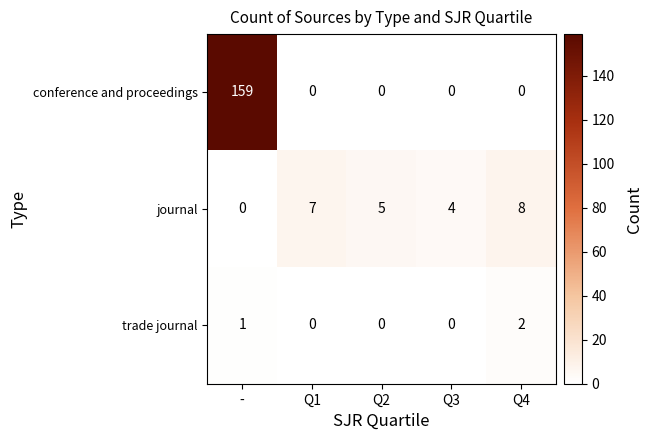

Reading left to right, what are all the values shown in this chart?

conference and proceedings: -=159	Q1=0	Q2=0	Q3=0	Q4=0
journal: -=0	Q1=7	Q2=5	Q3=4	Q4=8
trade journal: -=1	Q1=0	Q2=0	Q3=0	Q4=2